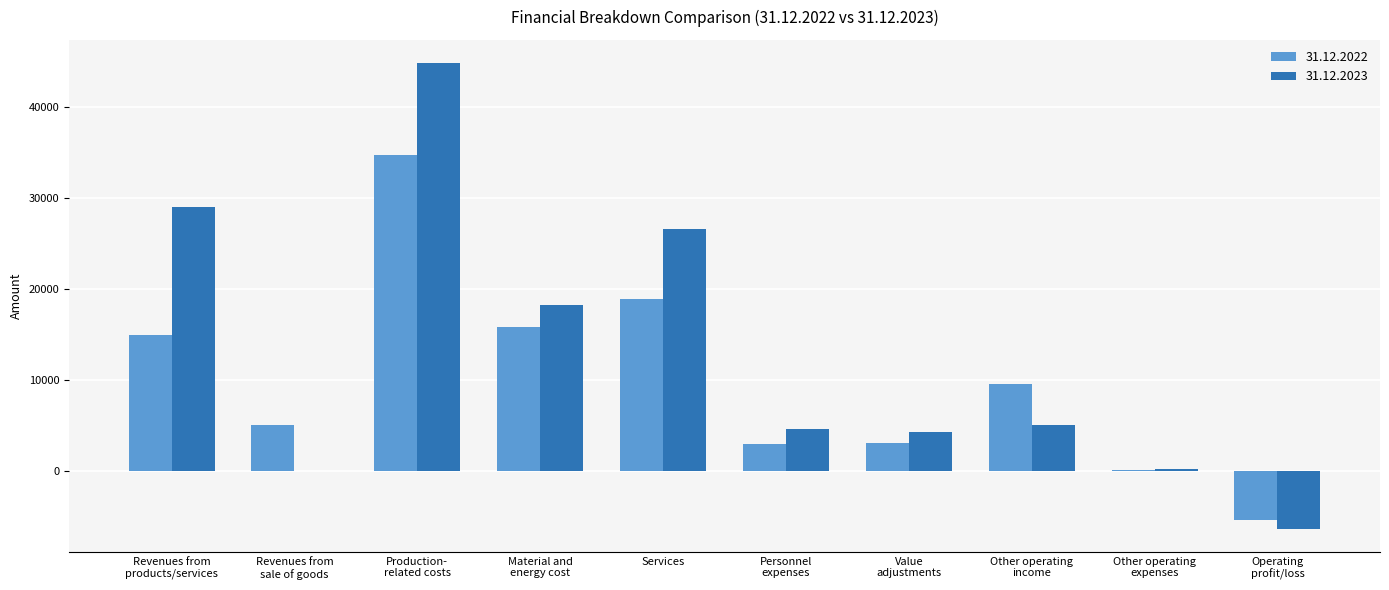

What is the total value across all series at Services?

45466